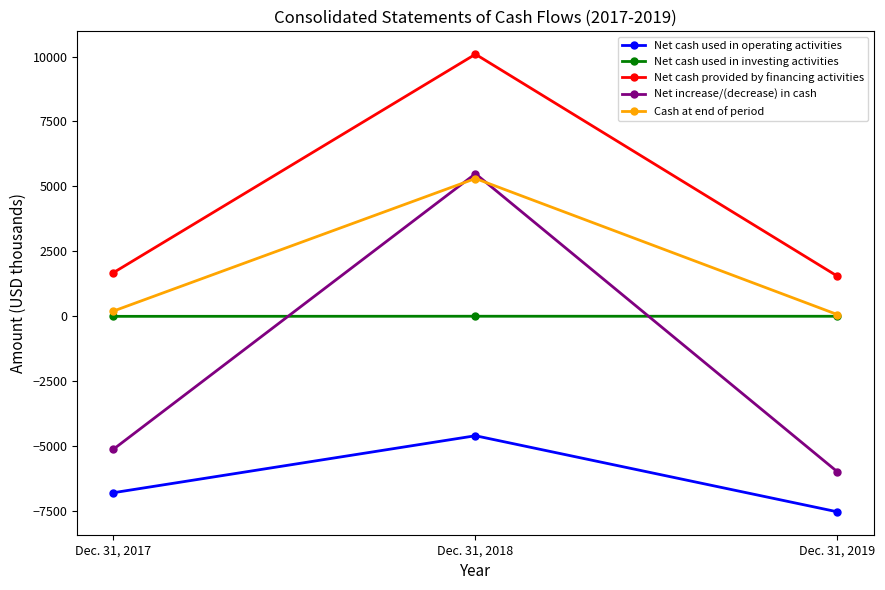

How many data points in Net increase/(decrease) in cash are above -5120?

1